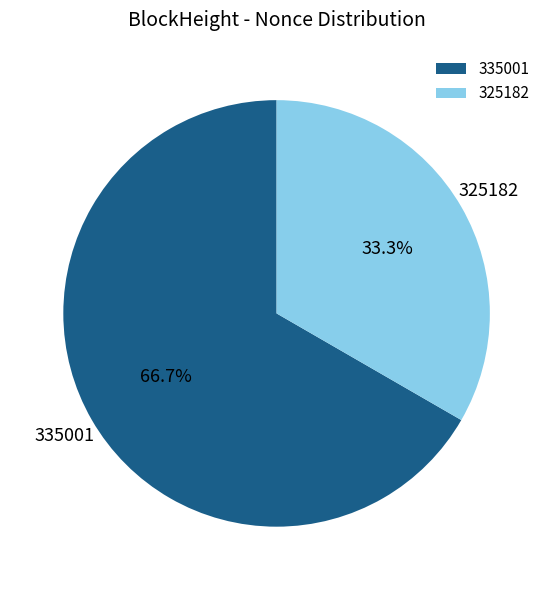

How many segments does this pie chart have?

2